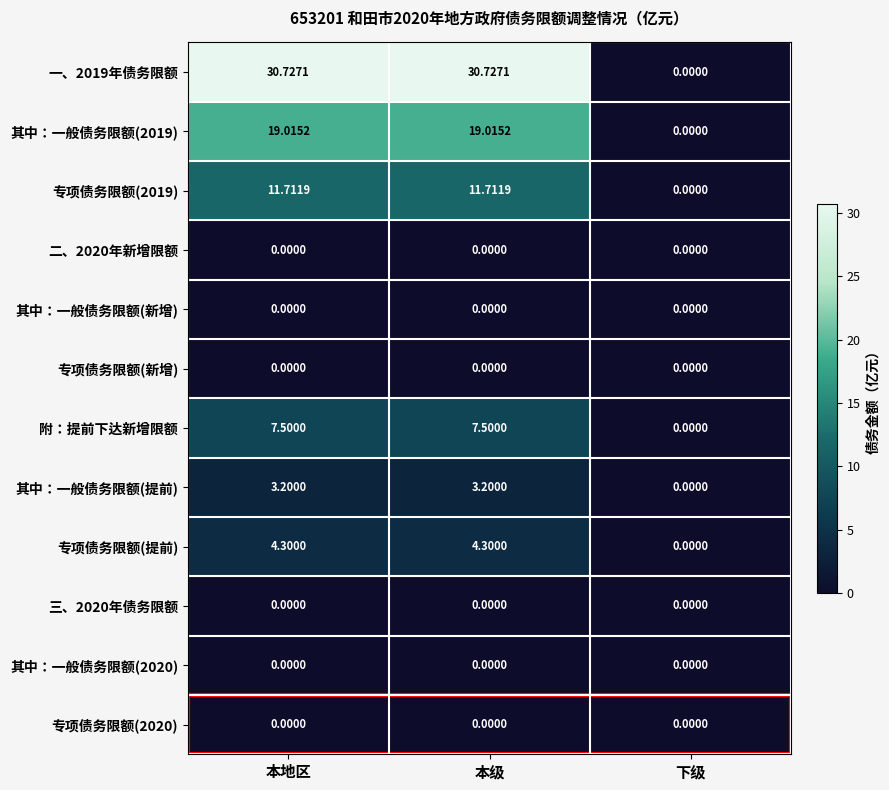

Is the value of 专项债务限额(2019) at 本级 greater than the value of 其中：一般债务限额(提前) at 下级?

Yes